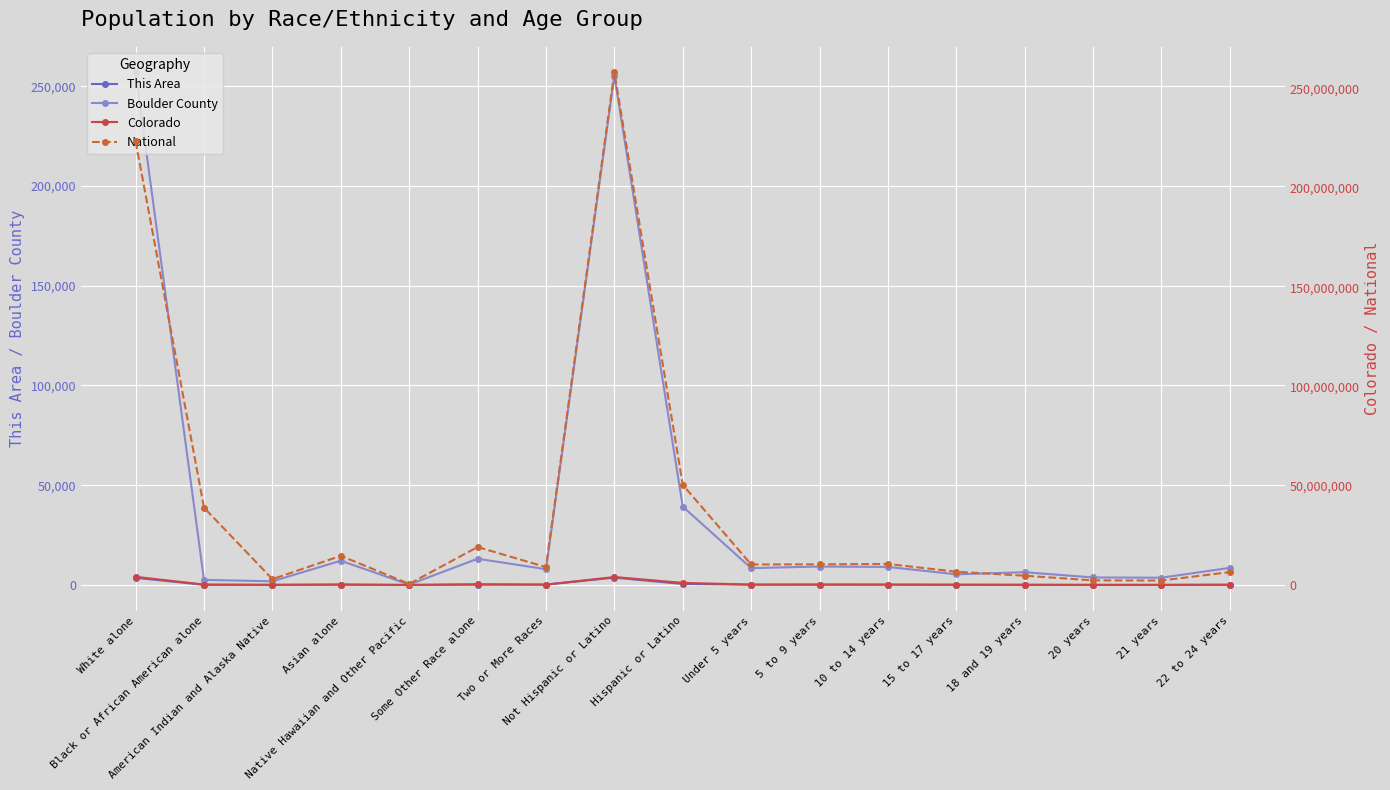

Reading right to left, extract all data points from this chart.

This Area: 22 to 24 years=69	21 years=23	20 years=19	18 and 19 years=46	15 to 17 years=91	10 to 14 years=141	5 to 9 years=152	Under 5 years=128	Hispanic or Latino=473	Not Hispanic or Latino=3666	Two or More Races=147	Some Other Race alone=129	Native Hawaiian and Other Pacific=1	Asian alone=211	American Indian and Alaska Native=35	Black or African American alone=48	White alone=3568
Boulder County: 22 to 24 years=8561	21 years=3635	20 years=3749	18 and 19 years=6367	15 to 17 years=5334	10 to 14 years=9021	5 to 9 years=9219	Under 5 years=8429	Hispanic or Latino=39276	Not Hispanic or Latino=255291	Two or More Races=7881	Some Other Race alone=13127	Native Hawaiian and Other Pacific=173	Asian alone=12133	American Indian and Alaska Native=1832	Black or African American alone=2532	White alone=256889
Colorado: 22 to 24 years=110263	21 years=35258	20 years=36244	18 and 19 years=72590	15 to 17 years=103140	10 to 14 years=170192	5 to 9 years=177782	Under 5 years=176361	Hispanic or Latino=1038687	Not Hispanic or Latino=3990509	Two or More Races=172456	Some Other Race alone=364140	Native Hawaiian and Other Pacific=6623	Asian alone=139028	American Indian and Alaska Native=56010	Black or African American alone=201737	White alone=4089202
National: 22 to 24 years=6482659	21 years=2223198	20 years=2308319	18 and 19 years=4647457	15 to 17 years=6656209	10 to 14 years=10579862	5 to 9 years=10389638	Under 5 years=10319427	Hispanic or Latino=50477594	Not Hispanic or Latino=258267944	Two or More Races=9009073	Some Other Race alone=19107368	Native Hawaiian and Other Pacific=540013	Asian alone=14674252	American Indian and Alaska Native=2932248	Black or African American alone=38929319	White alone=223553265